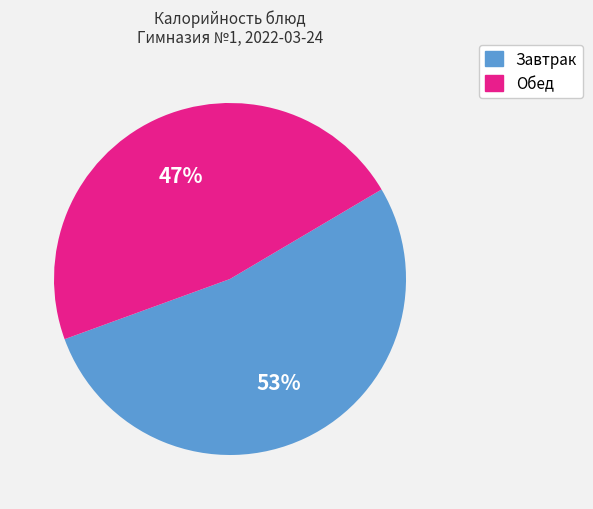

To the nearest percent, what is the average slice percentage?

50%